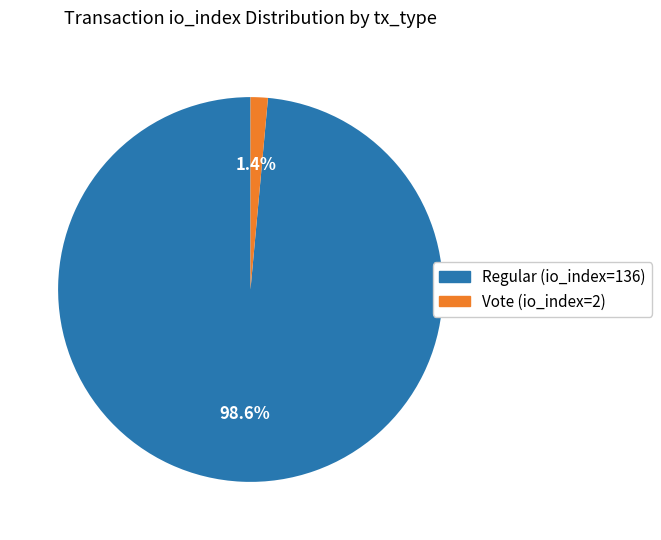

What percentage is the Regular (io_index=136) slice, to the nearest percent?

99%